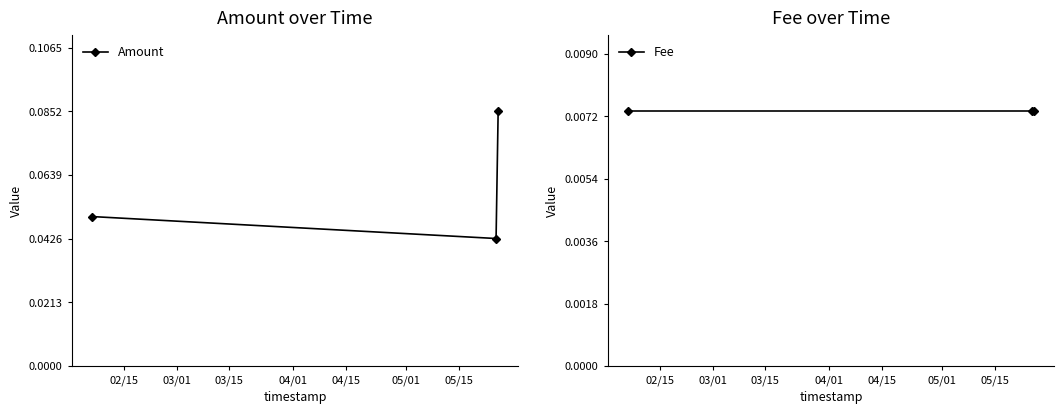

What is the greatest value displayed?

0.1